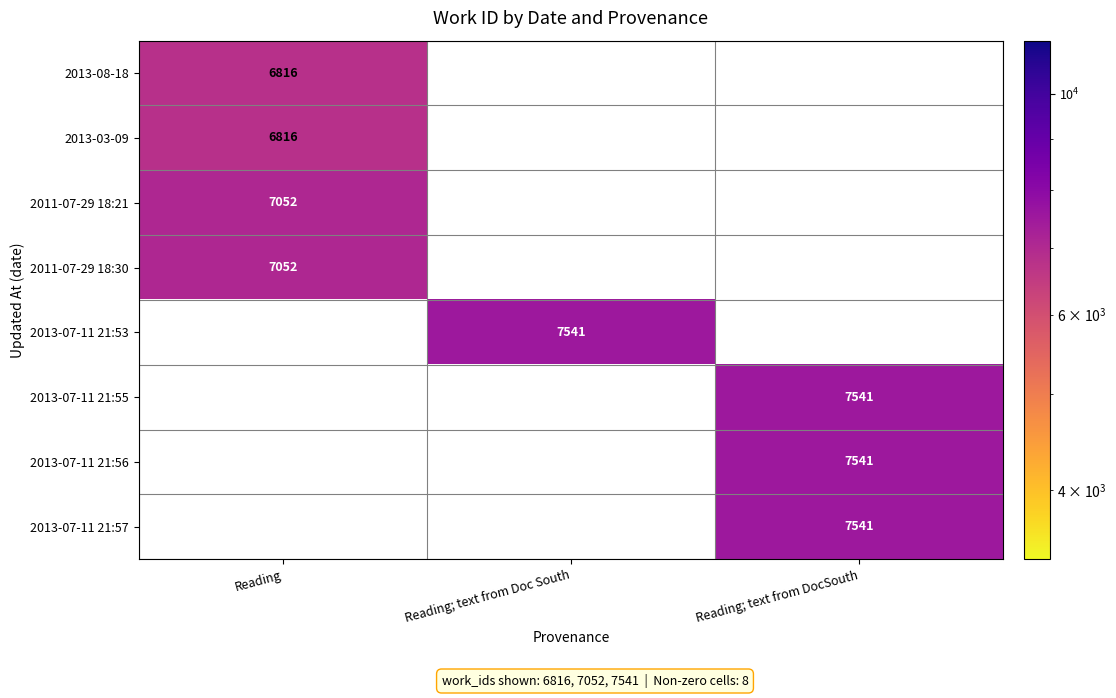

Is it true that 2013-07-11 21:55 equals 7541 at Reading; text from DocSouth?

True